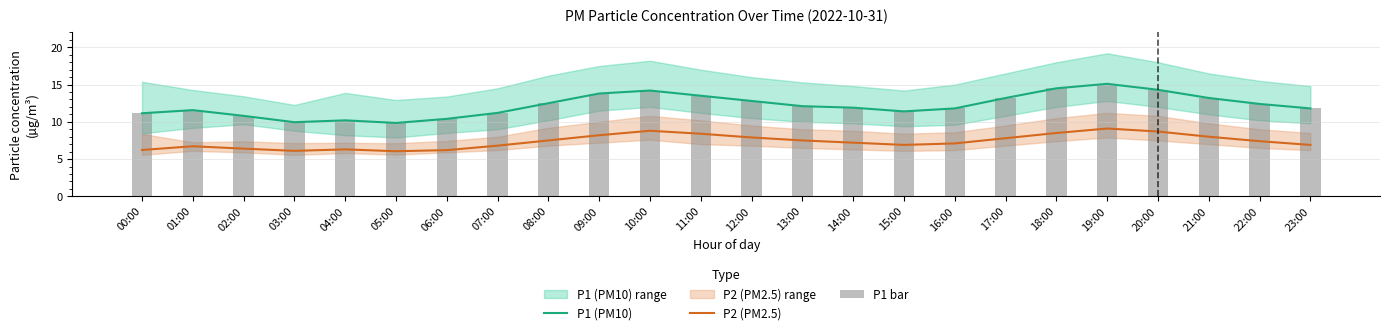

Reading left to right, transcribe all the data shown in this chart.

P1 (PM10): 00:00=11.2	01:00=11.6	02:00=10.8	03:00=9.9	04:00=10.2	05:00=9.8	06:00=10.4	07:00=11.2	08:00=12.5	09:00=13.8	10:00=14.2	11:00=13.5	12:00=12.8	13:00=12.1	14:00=11.9	15:00=11.4	16:00=11.8	17:00=13.2	18:00=14.5	19:00=15.1	20:00=14.3	21:00=13.2	22:00=12.4	23:00=11.8
P2 (PM2.5): 00:00=6.2	01:00=6.7	02:00=6.4	03:00=6.1	04:00=6.3	05:00=6.0	06:00=6.2	07:00=6.8	08:00=7.5	09:00=8.2	10:00=8.8	11:00=8.4	12:00=7.9	13:00=7.5	14:00=7.2	15:00=6.9	16:00=7.1	17:00=7.8	18:00=8.5	19:00=9.1	20:00=8.7	21:00=8.0	22:00=7.4	23:00=6.9
P1 bar: 00:00=11.2	01:00=11.6	02:00=10.8	03:00=9.9	04:00=10.2	05:00=9.8	06:00=10.4	07:00=11.2	08:00=12.5	09:00=13.8	10:00=14.2	11:00=13.5	12:00=12.8	13:00=12.1	14:00=11.9	15:00=11.4	16:00=11.8	17:00=13.2	18:00=14.5	19:00=15.1	20:00=14.3	21:00=13.2	22:00=12.4	23:00=11.8